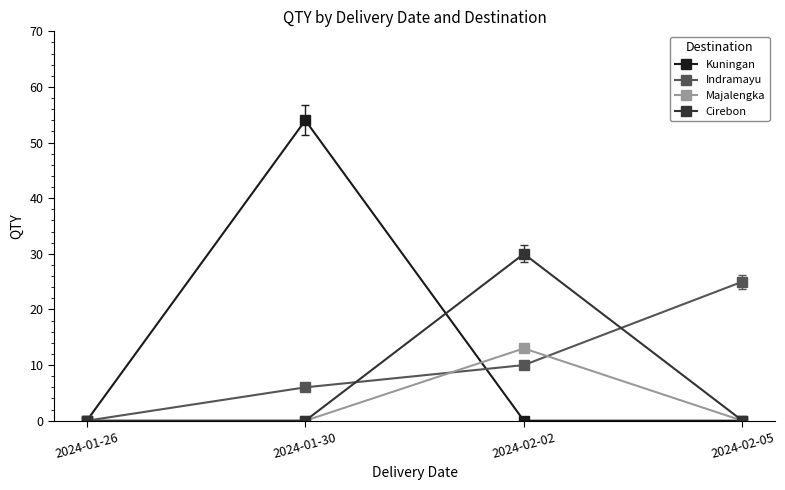

True or false: Indramayu and Majalengka cross at least once.

True